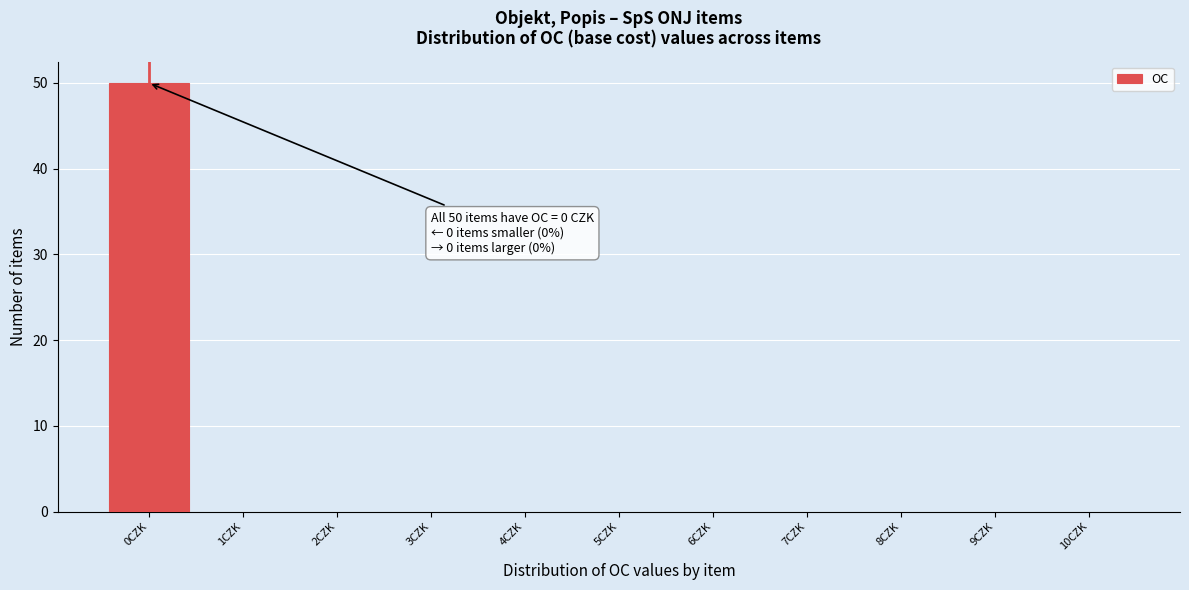

Which range on the x-axis has the tallest bar?

-0.5 to 0.5